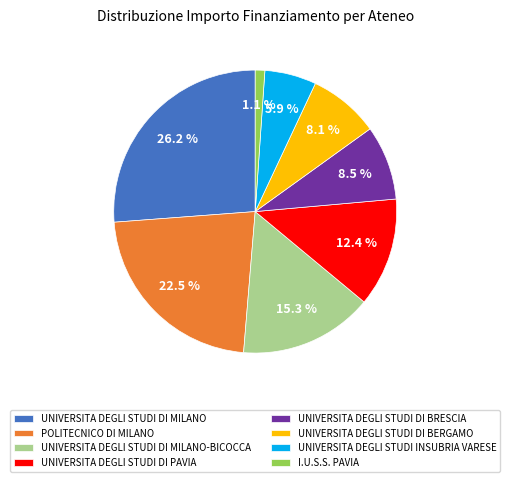

How many segments does this pie chart have?

8